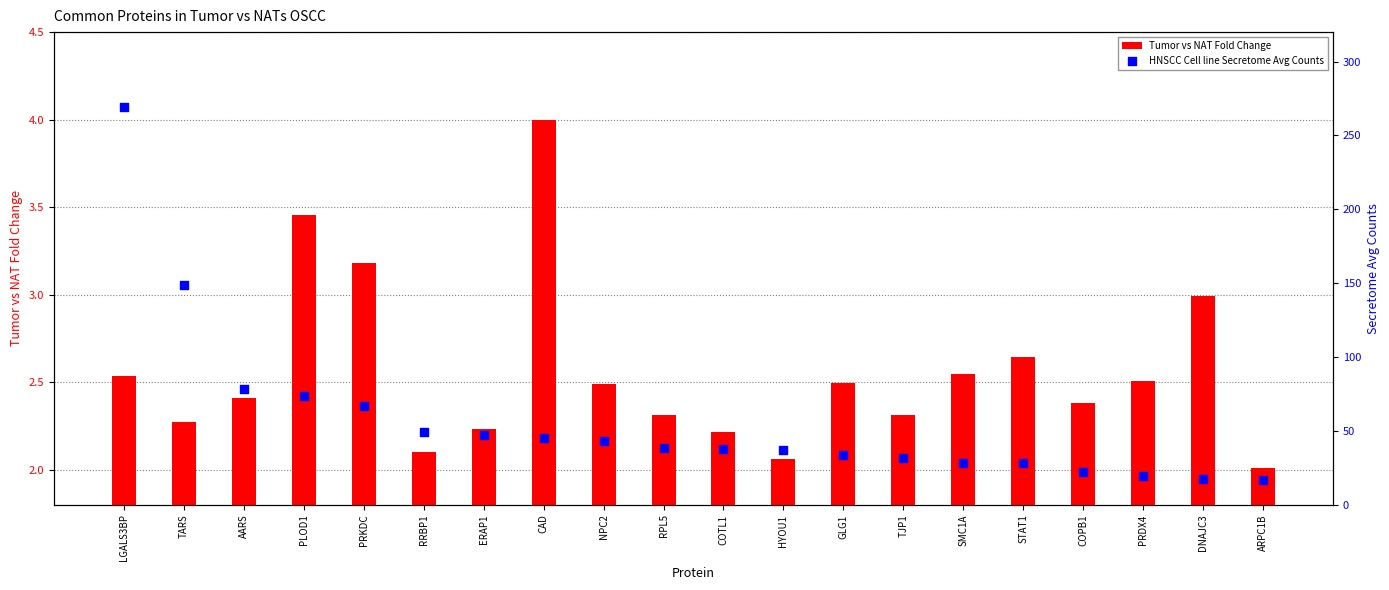

Which series reaches the minimum Y coordinate?

Tumor vs NAT Fold Change